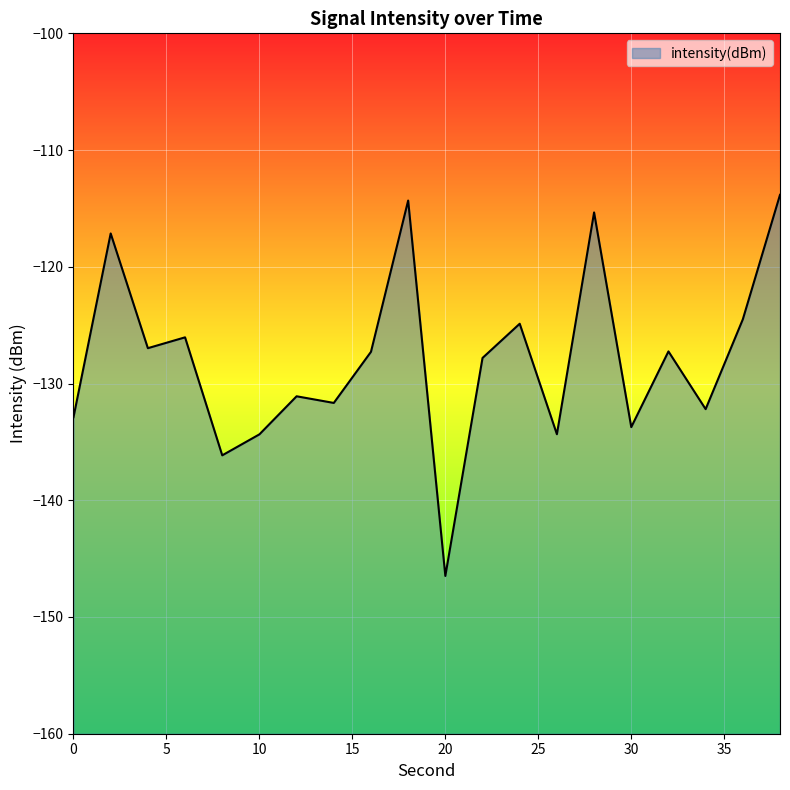

The chart shows a value of -132.2 at 34. True or false?

True